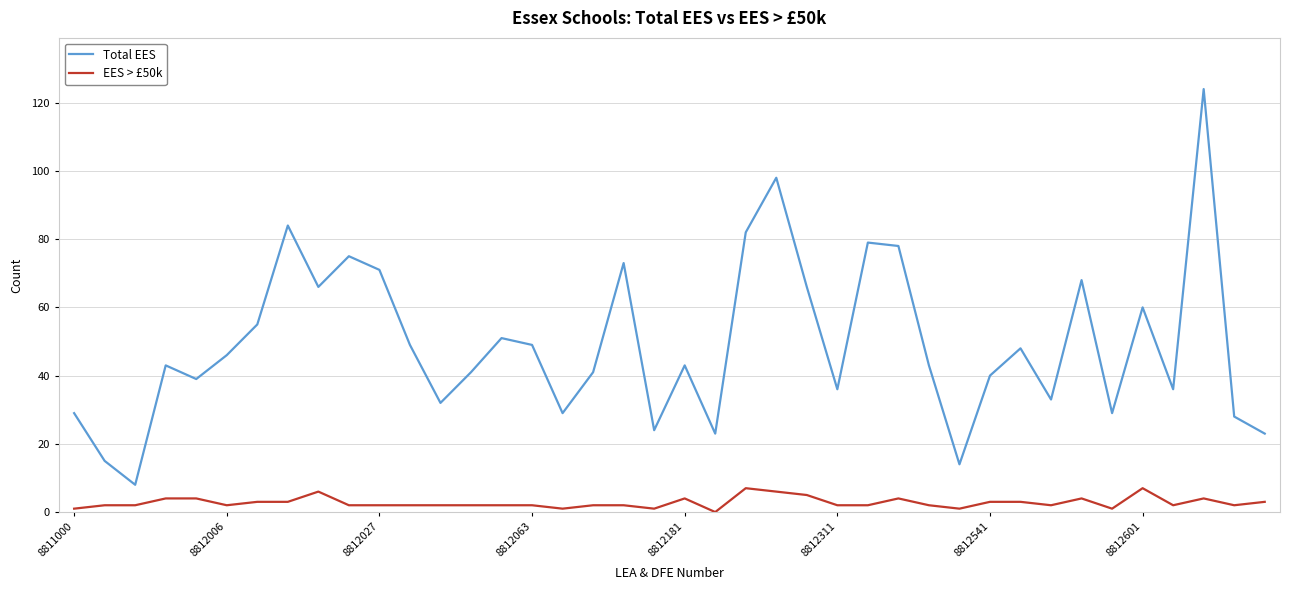

What is the difference between the second highest and minimum values in the EES > £50k series?

7